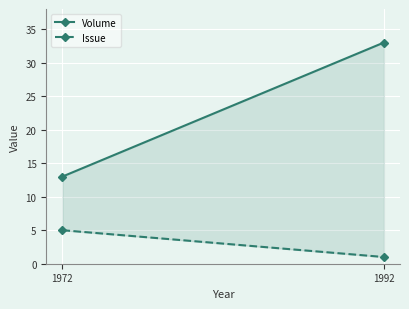

Read the Issue value at 1972.

5